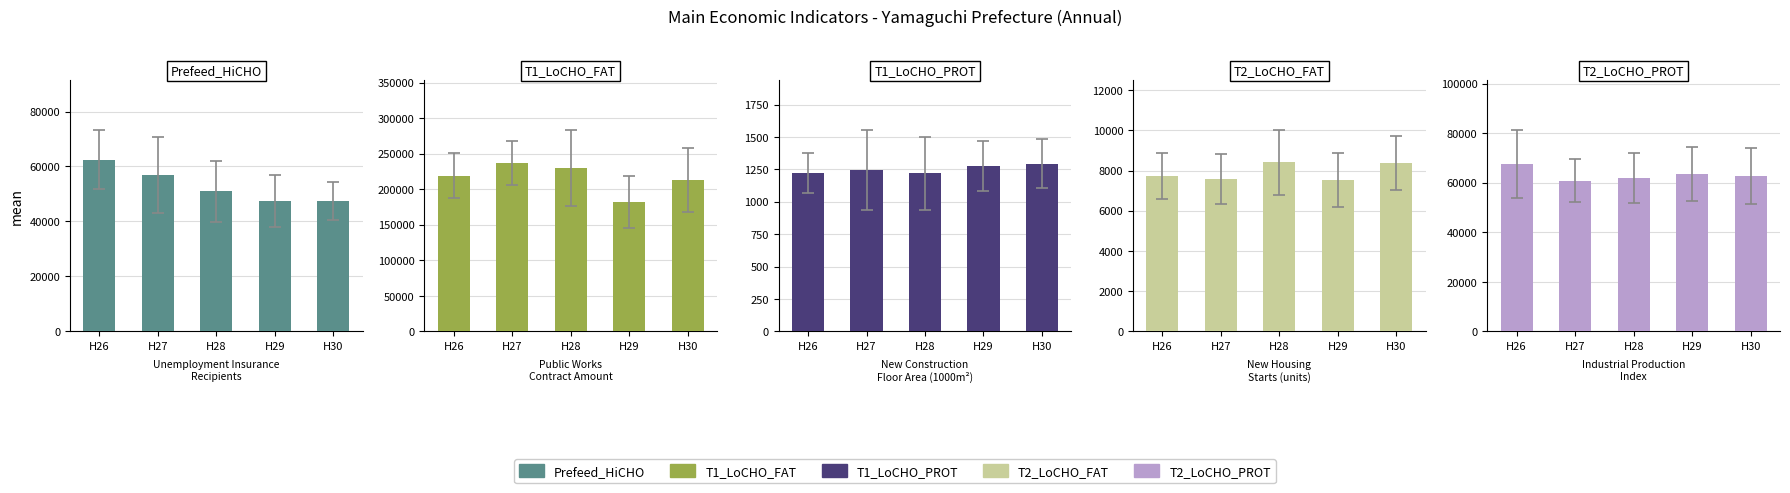

Is the value of T1_LoCHO_FAT at H29 greater than the value of T1_LoCHO_PROT at H30?

Yes